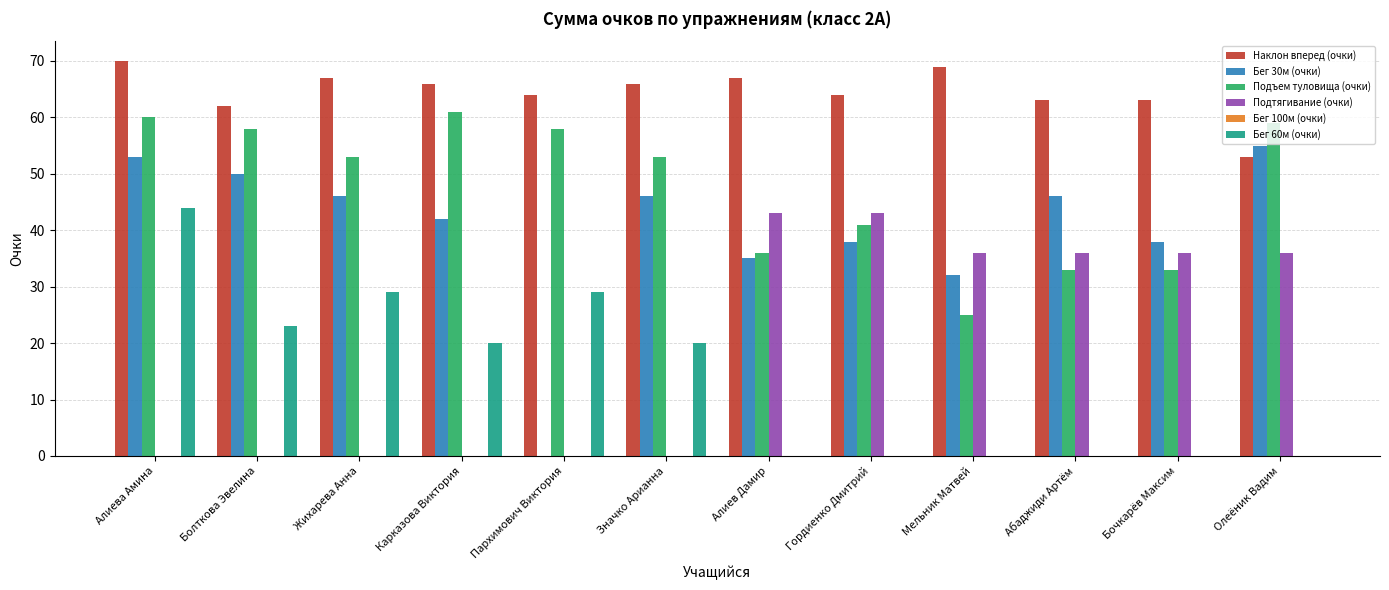

How many distinct data groups are displayed?

5